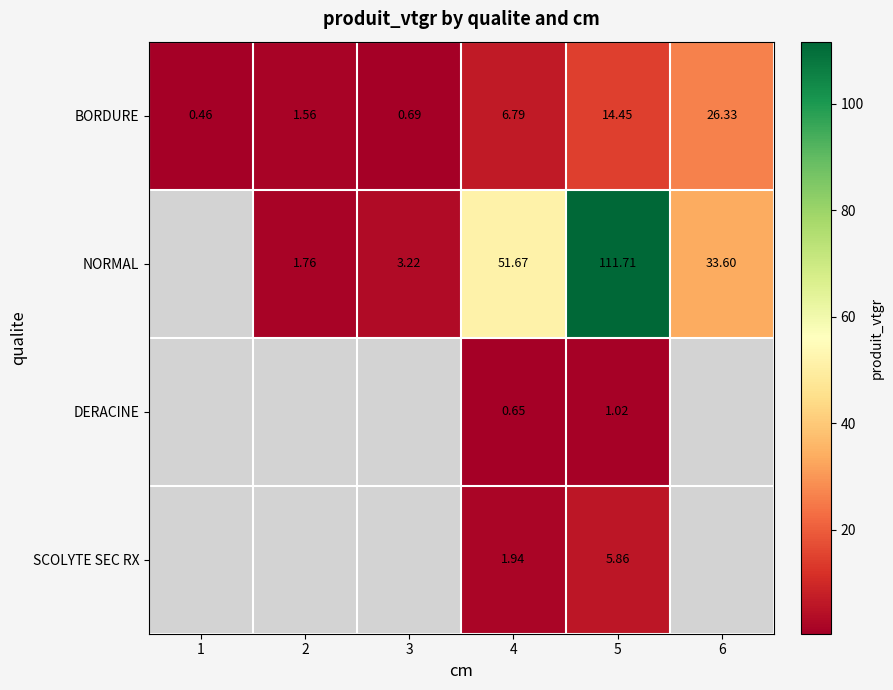

Is the value of BORDURE at 5 greater than the value of NORMAL at 4?

No